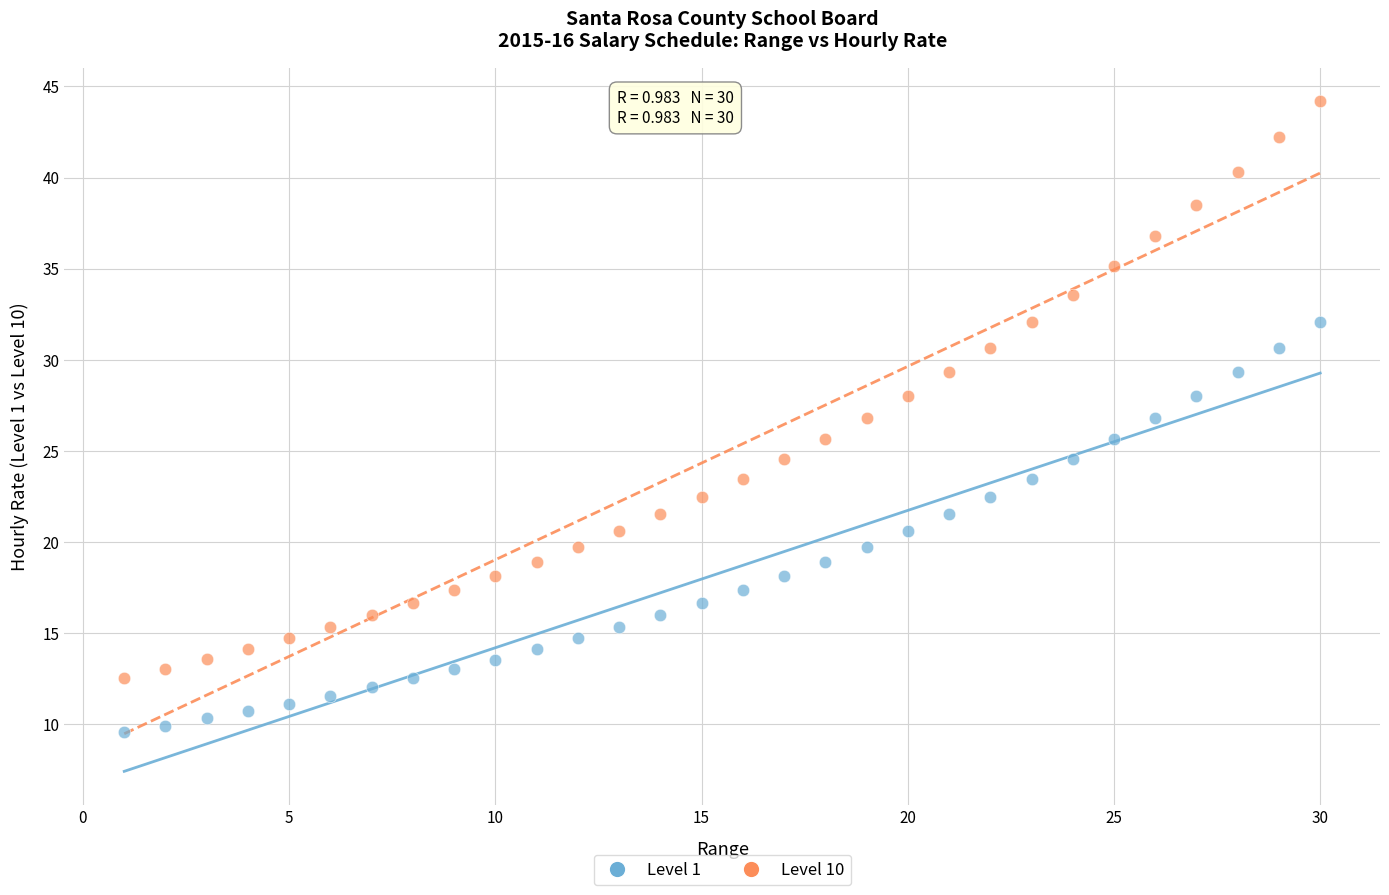

Which series has the widest spread of Y values?

Level 10